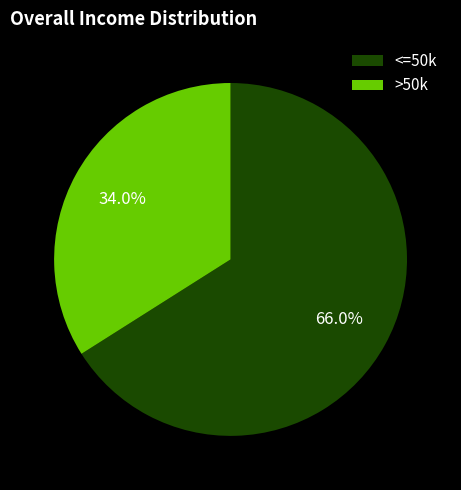

Which slice is the largest?

<=50k